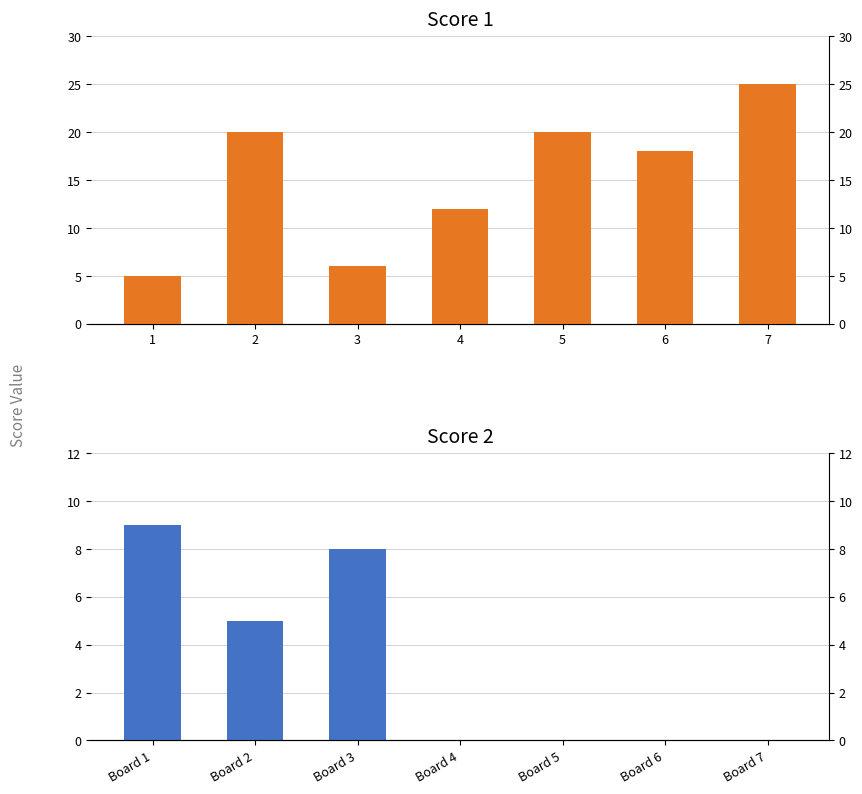

What is the highest value of the Score 2 series?

9